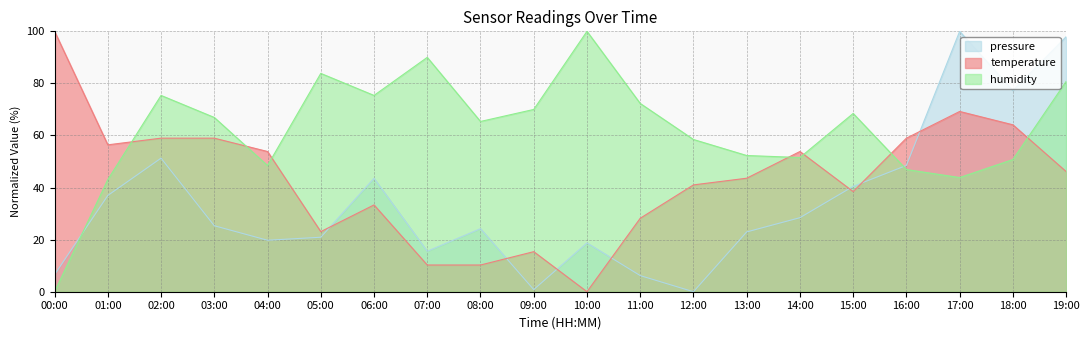

True or false: temperature has a value of 74.0 at 01:00.

False